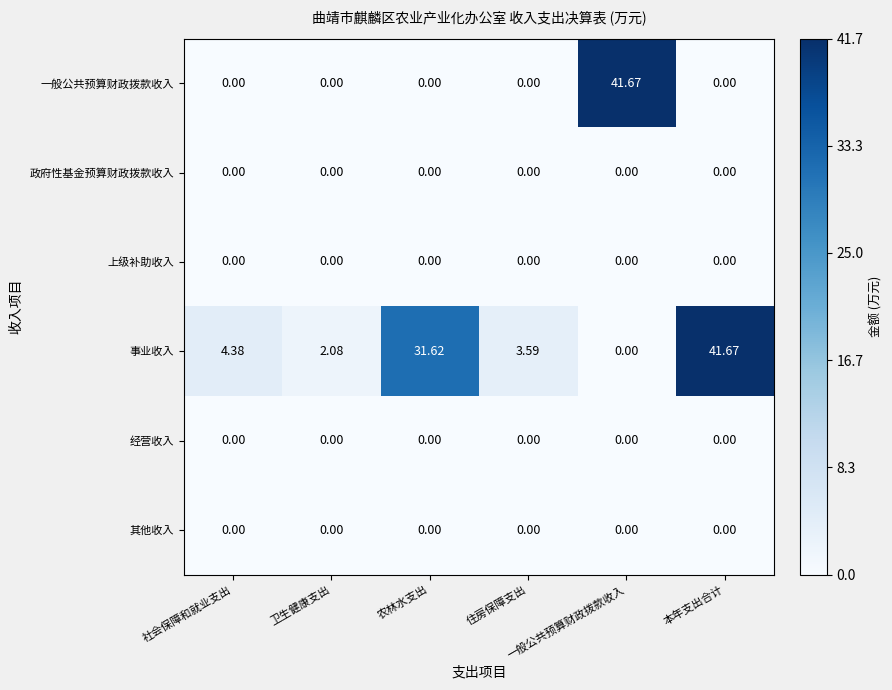

Between 农林水支出 and 住房保障支出, which series saw the biggest shift?

事业收入